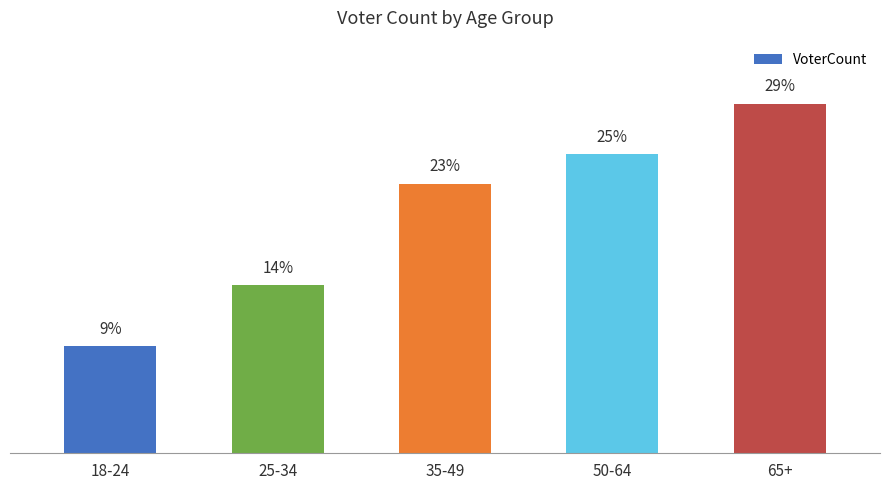

What value does the data have at 65+?

1071147